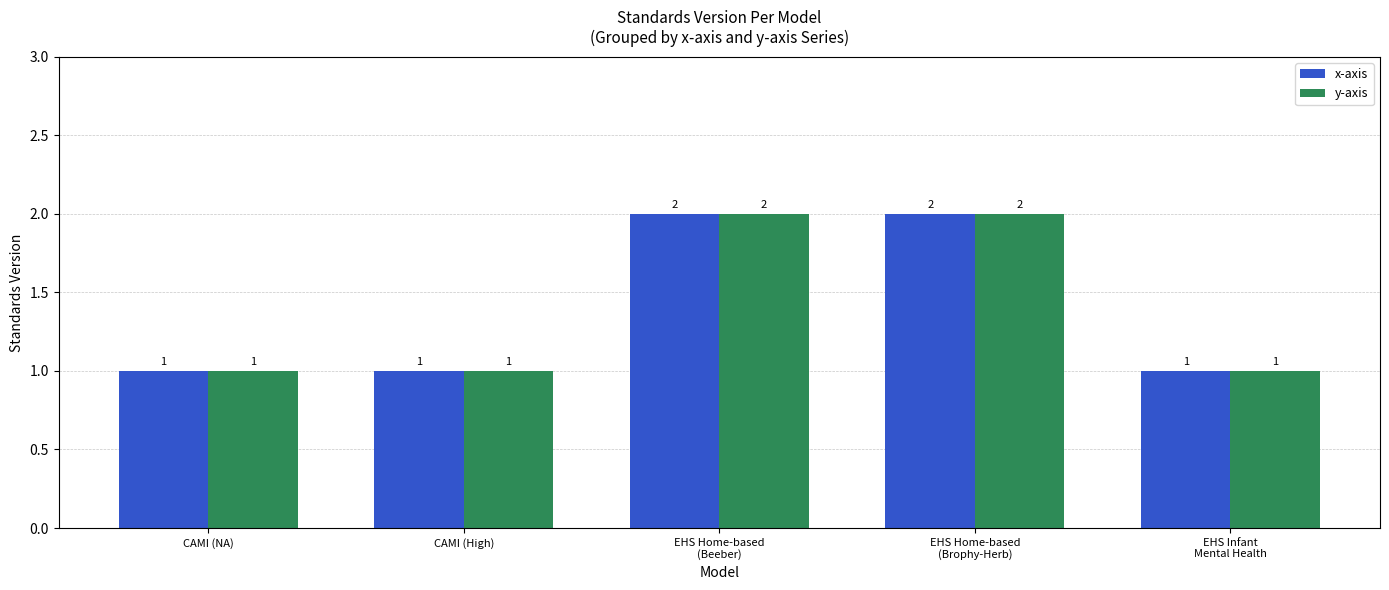

Reading left to right, extract all data points from this chart.

x-axis: 1	1	2	2	1
y-axis: 1	1	2	2	1